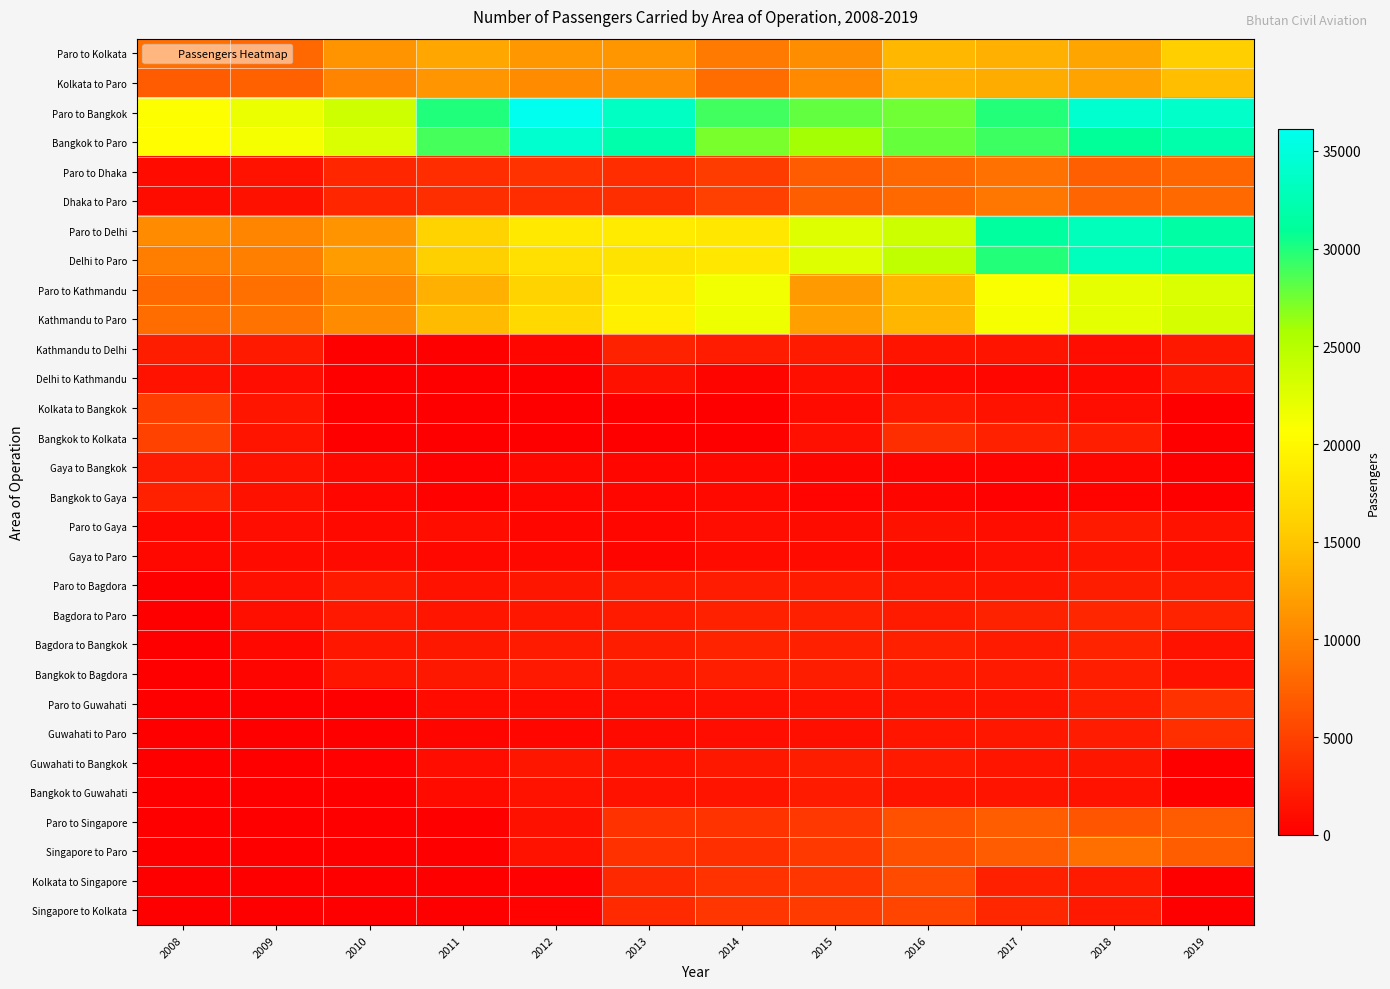

How many data points does each series have?

12